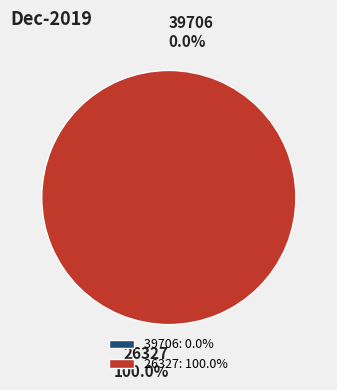

Which slice is the largest?

26327